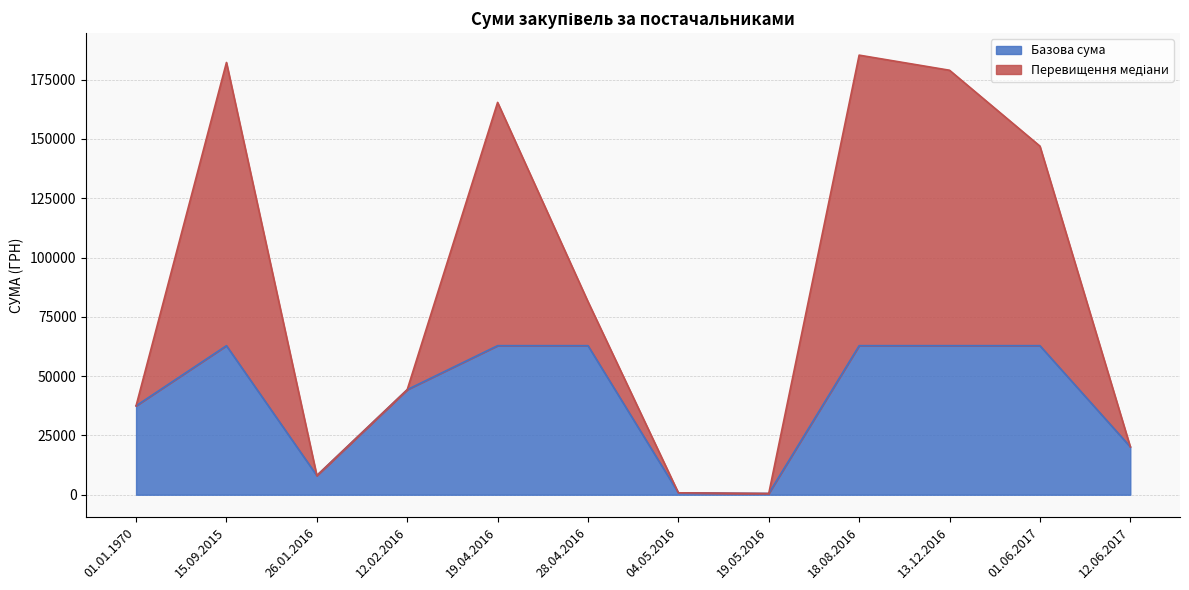

Where is Базова сума nearest to the value 31688?

01.01.1970